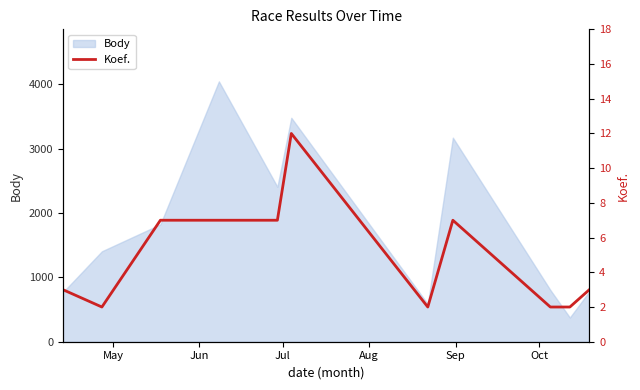

The chart shows a value of 1 at 8. True or false?

False